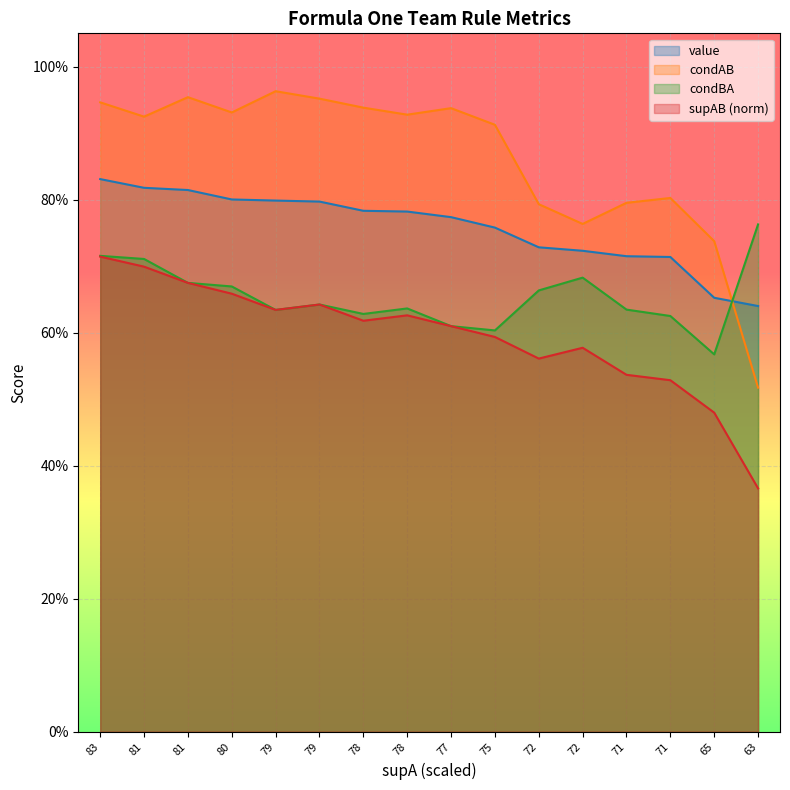

List the series in order of their peak value, lowest first.

supAB (norm), condBA, value, condAB